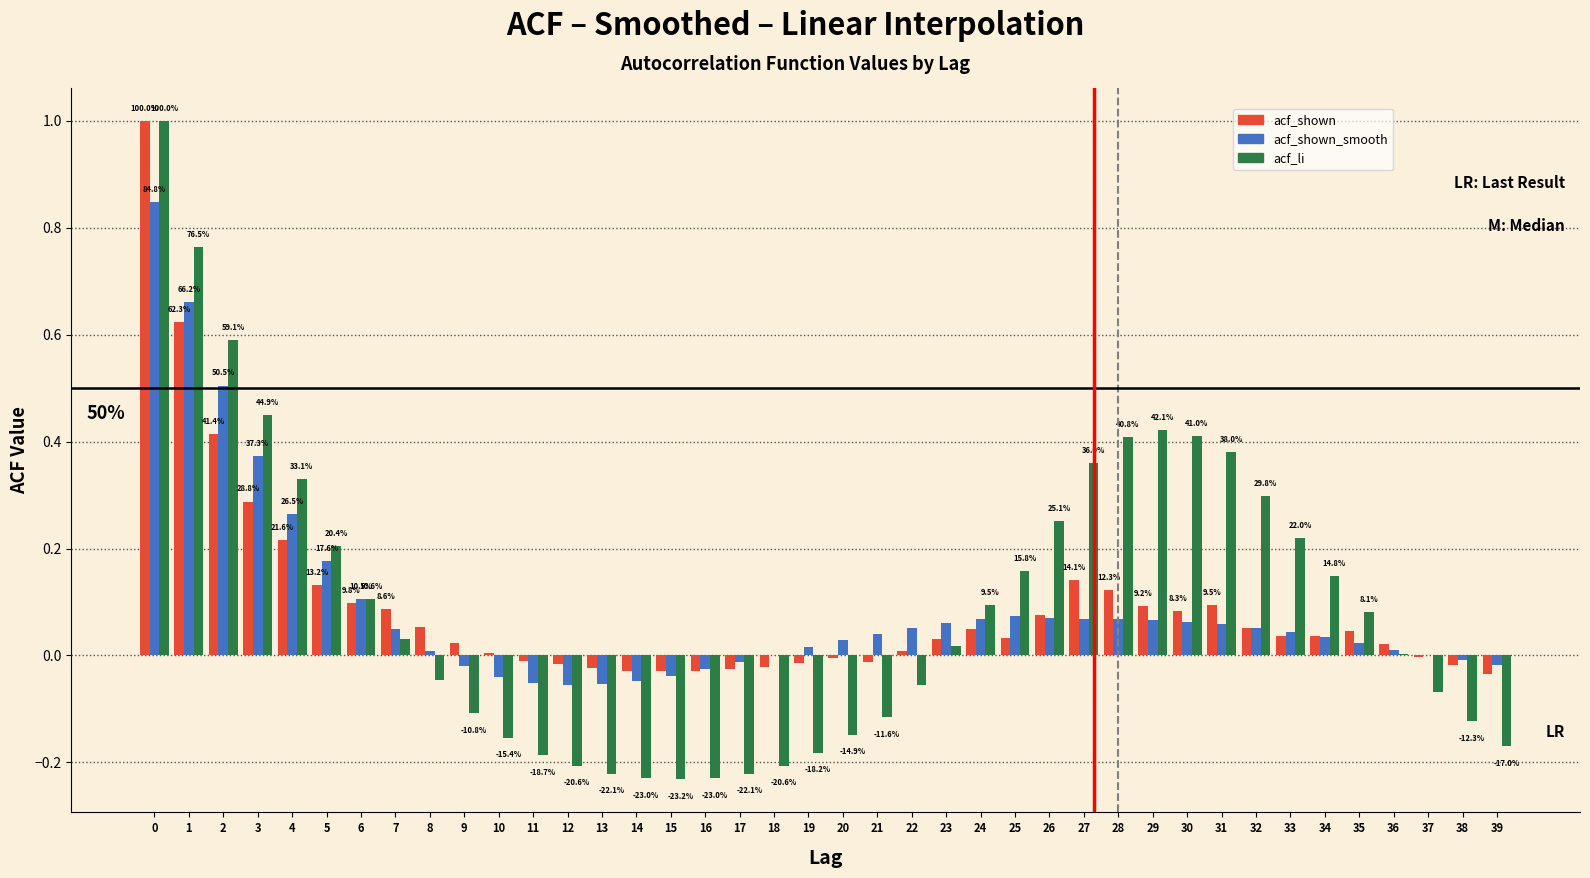

The value of acf_li at 23 is 0.0. True or false?

True